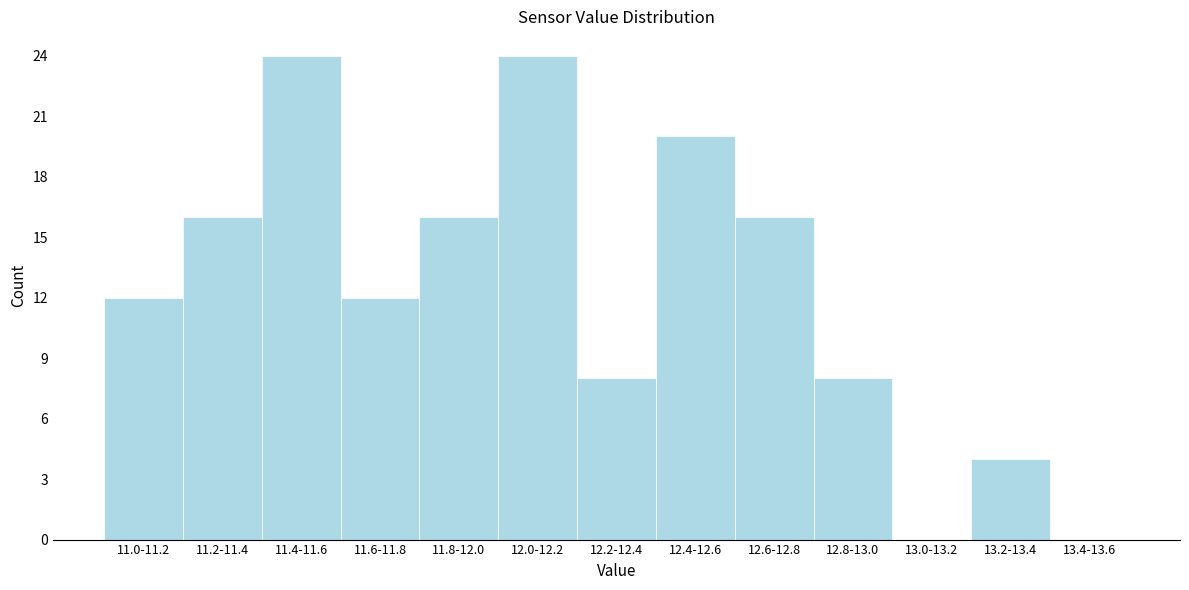

Reading left to right, list all the values displayed in this chart.

11.0-11.2=12	11.2-11.4=16	11.4-11.6=24	11.6-11.8=12	11.8-12.0=16	12.0-12.2=24	12.2-12.4=8	12.4-12.6=20	12.6-12.8=16	12.8-13.0=8	13.0-13.2=0	13.2-13.4=4	13.4-13.6=0